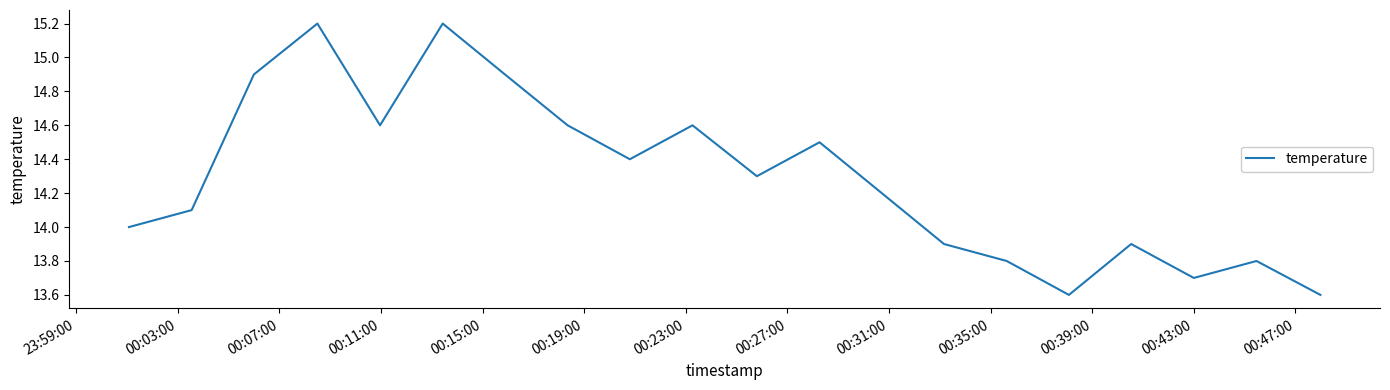

How many interior local peaks (higher than both neighbors) does the data have?

6